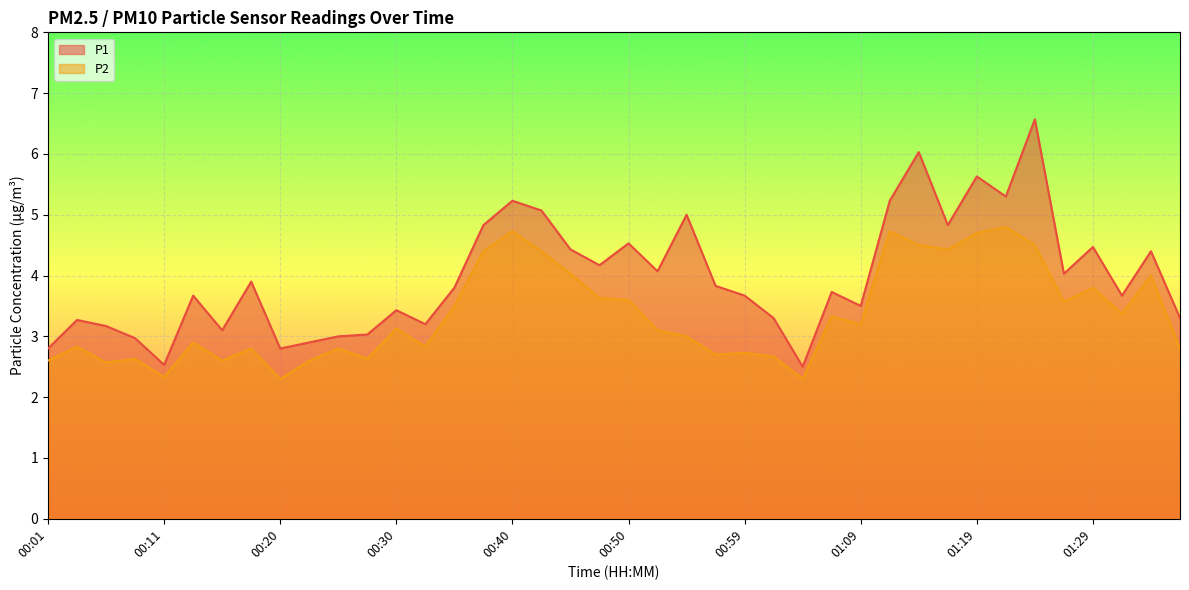

What is the value of the P1 point at the 17th from the left?

5.2